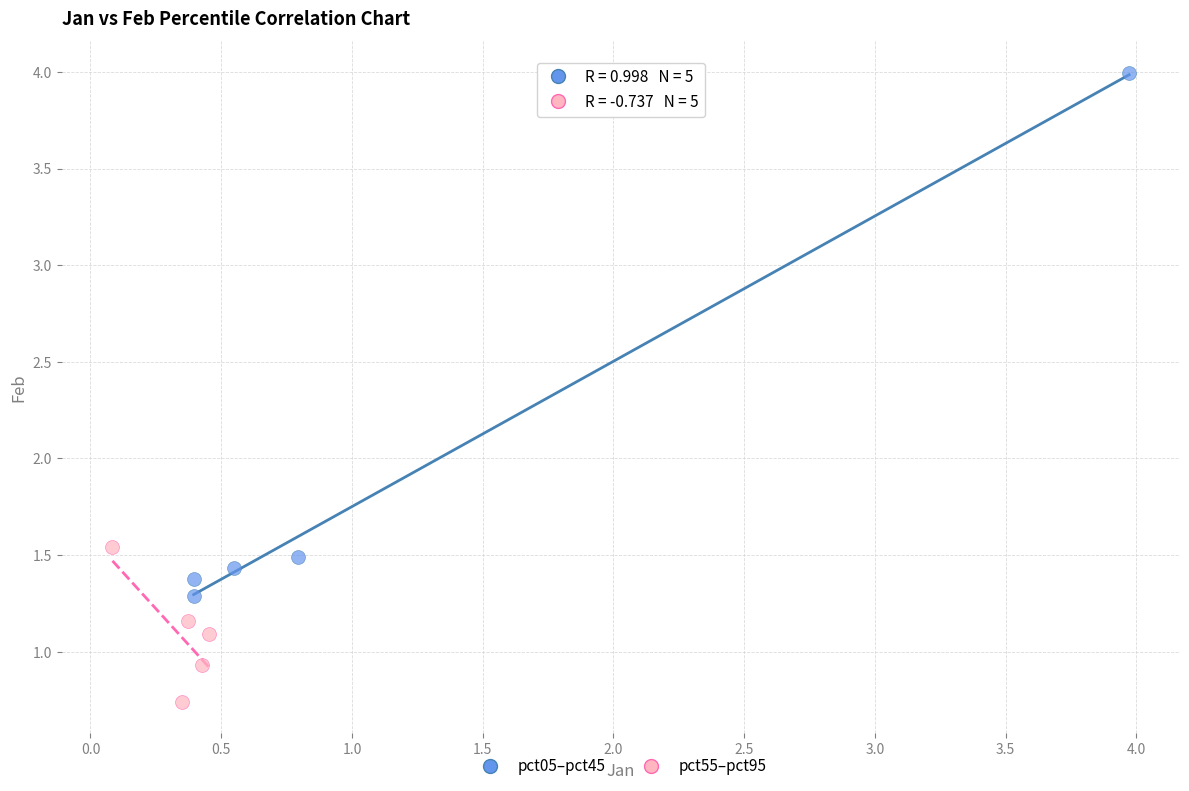

Which series has the largest Y range (max minus min)?

pct05–pct45